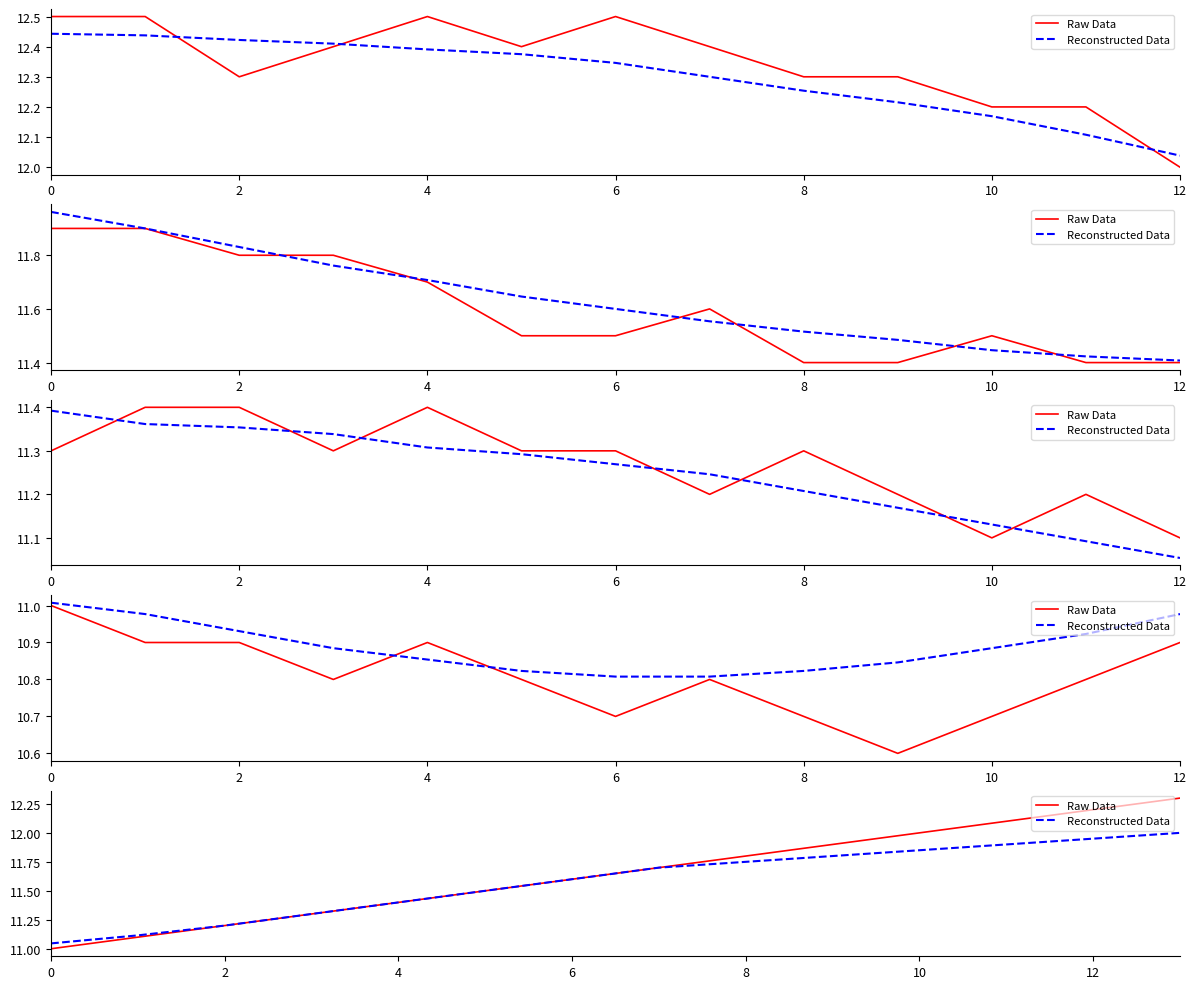

True or false: Reconstructed Data and Raw Data intersect in this chart.

False